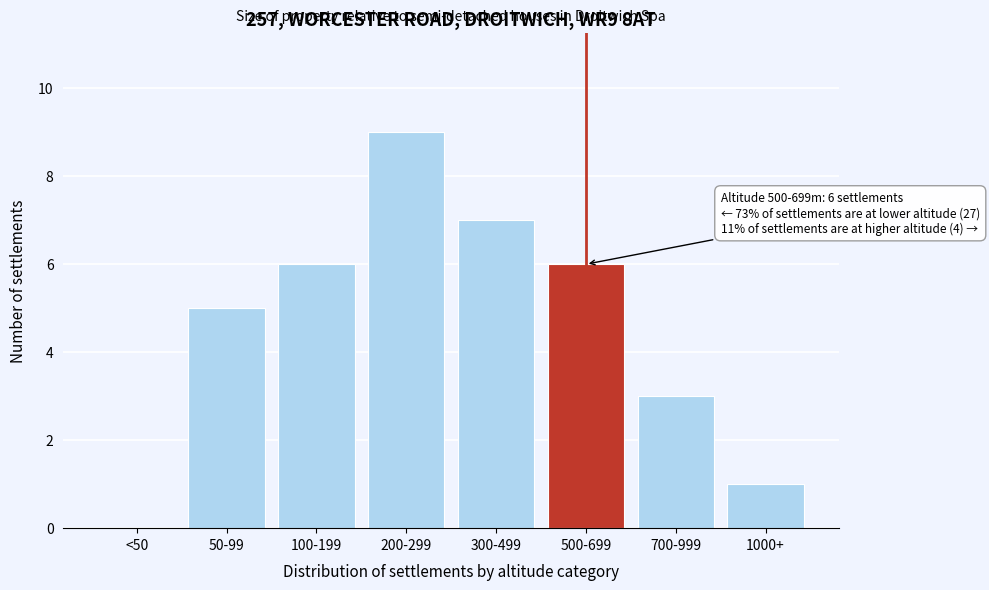

Reading left to right, list all the values displayed in this chart.

<50=0	50-99=5	100-199=6	200-299=9	300-499=7	500-699=6	700-999=3	1000+=1